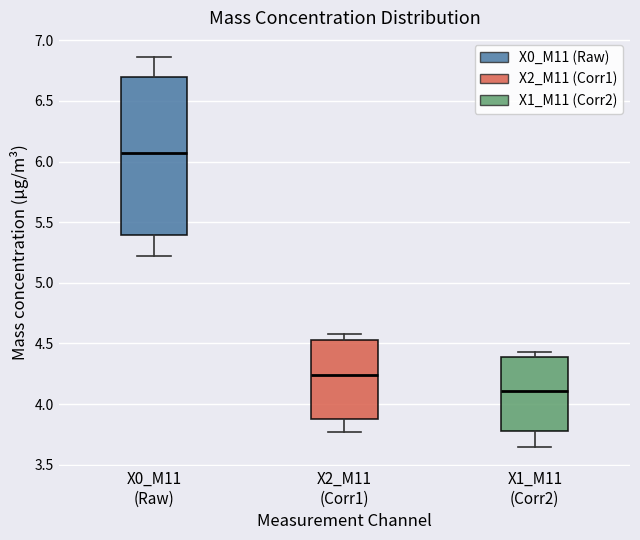

Reading left to right, transcribe this box plot: for each box, give where its median line is, the range the box spans, and where its two whiskers end, as read against the y-axis. The values are not printed on the chart, so give them approximately, as read against the axis.

X0_M11 (Raw): median 6.10, box 5.40 to 6.70, whiskers 5.20 to 6.85
X2_M11 (Corr1): median 4.25, box 3.90 to 4.55, whiskers 3.75 to 4.60
X1_M11 (Corr2): median 4.10, box 3.80 to 4.40, whiskers 3.65 to 4.45